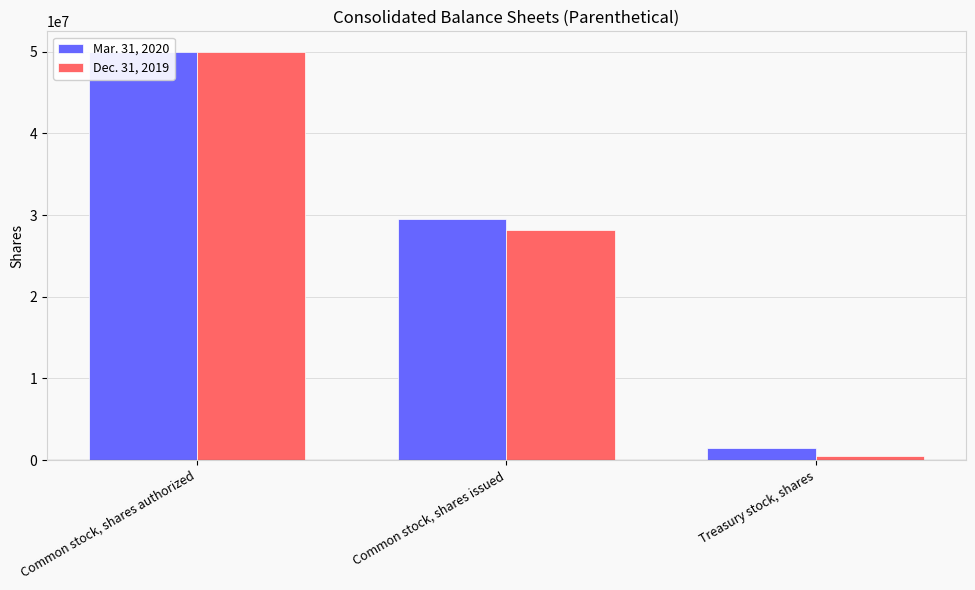

How many Dec. 31, 2019 values are between 508859 and 50000000?

3